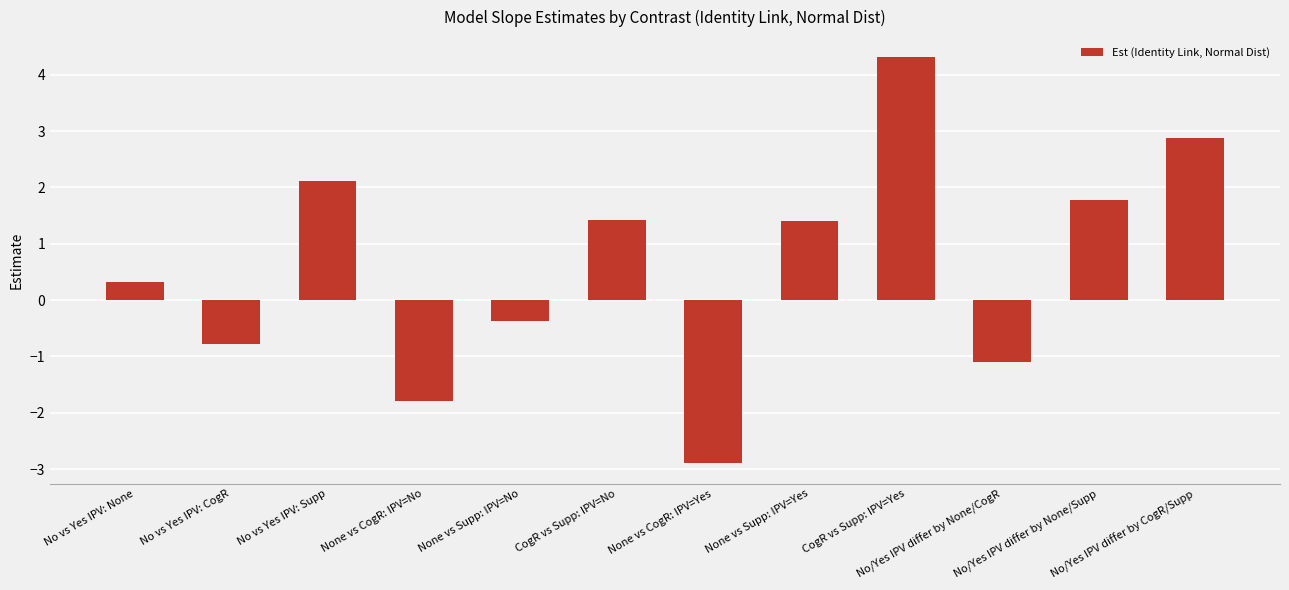

Which has a higher value, None vs CogR: IPV=Yes or No/Yes IPV differ by CogR/Supp?

No/Yes IPV differ by CogR/Supp